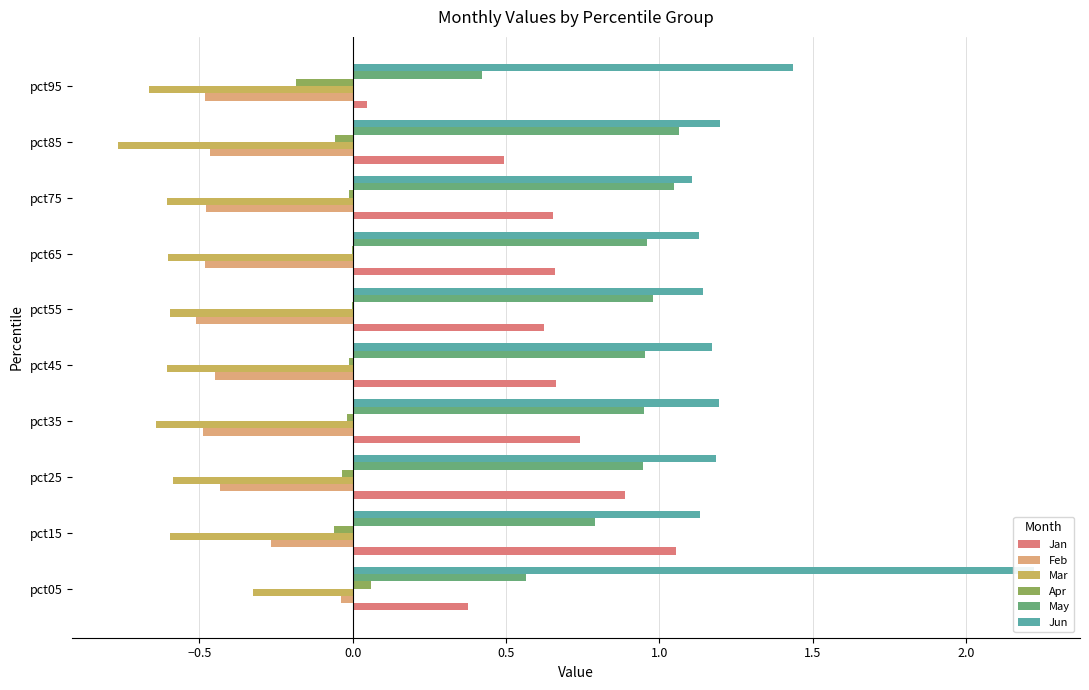

What are all the series names shown in the legend?

Jan, Feb, Mar, Apr, May, Jun